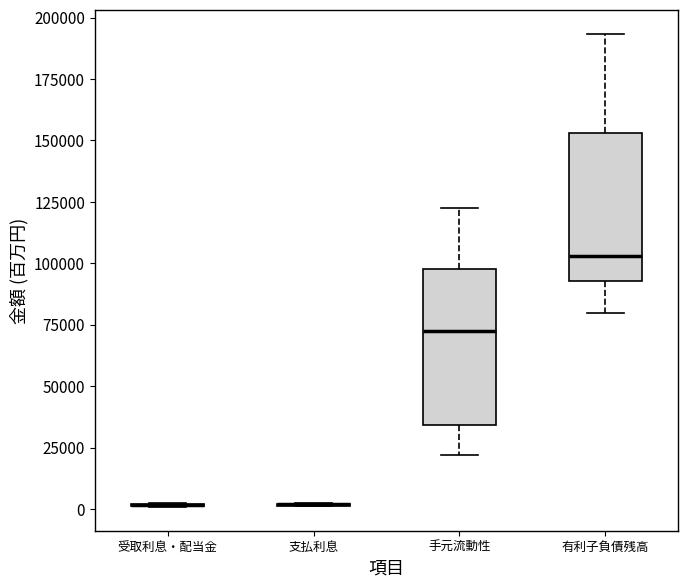

Reading left to right, transcribe this box plot: for each box, give where its median line is, the range the box spans, and where its two whiskers end, as read against the y-axis. The values are not printed on the chart, so give them approximately, as read against the axis.

受取利息・配当金: box collapsed to a line at 0, whiskers 0 to 0
支払利息: box collapsed to a line at 0, whiskers 0 to 5000
手元流動性: median 70000, box 35000 to 100000, whiskers 20000 to 125000
有利子負債残高: median 105000, box 95000 to 155000, whiskers 80000 to 195000